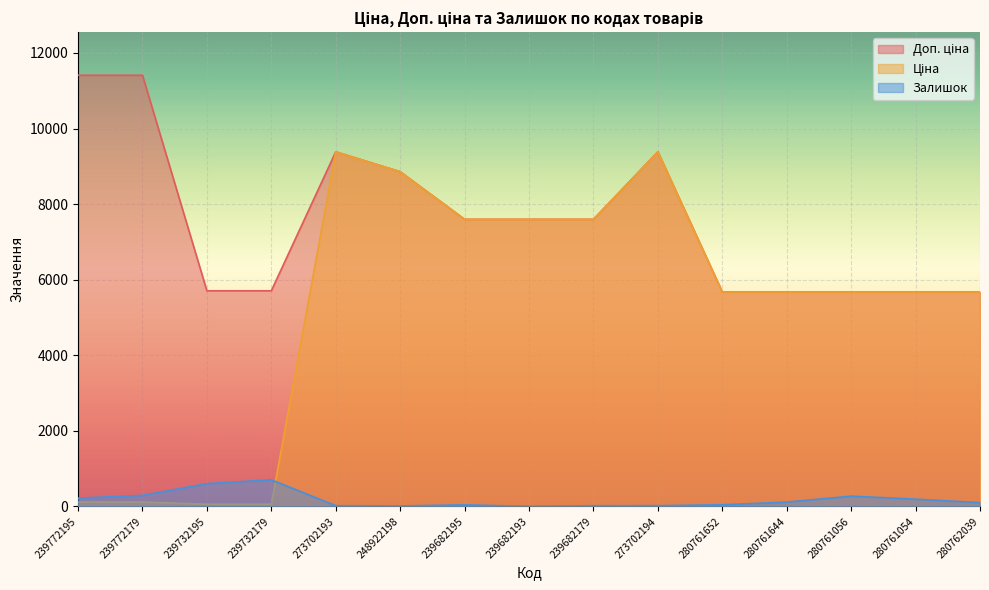

What is the difference between the highest and lowest values at 239682193?

7596.5